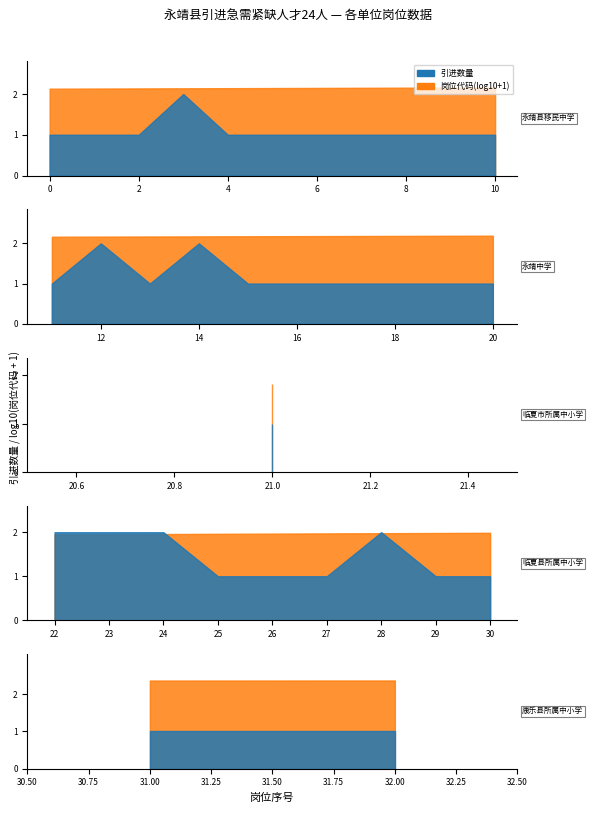

Is the value of 序号 at 3 greater than the value of 岗位代码 at 16?

No